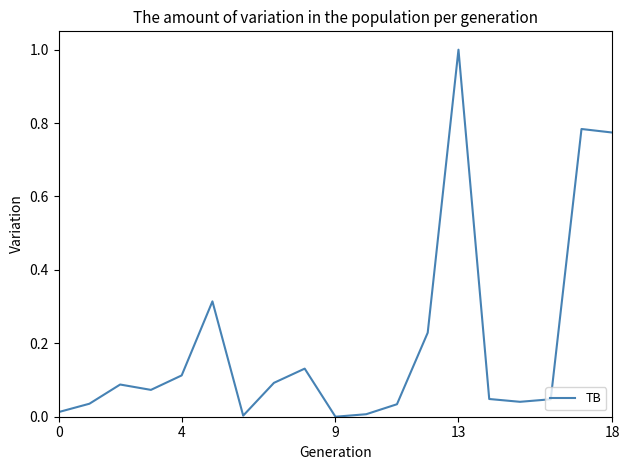

What is the greatest value displayed?

1.0